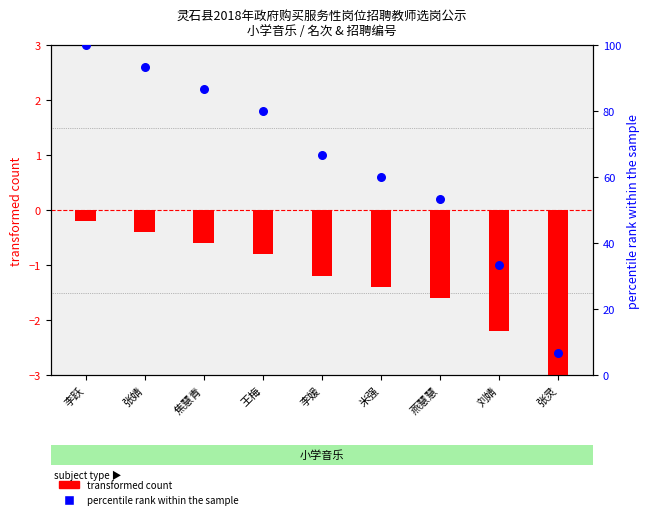

Which series has the largest Y range (max minus min)?

percentile rank within the sample